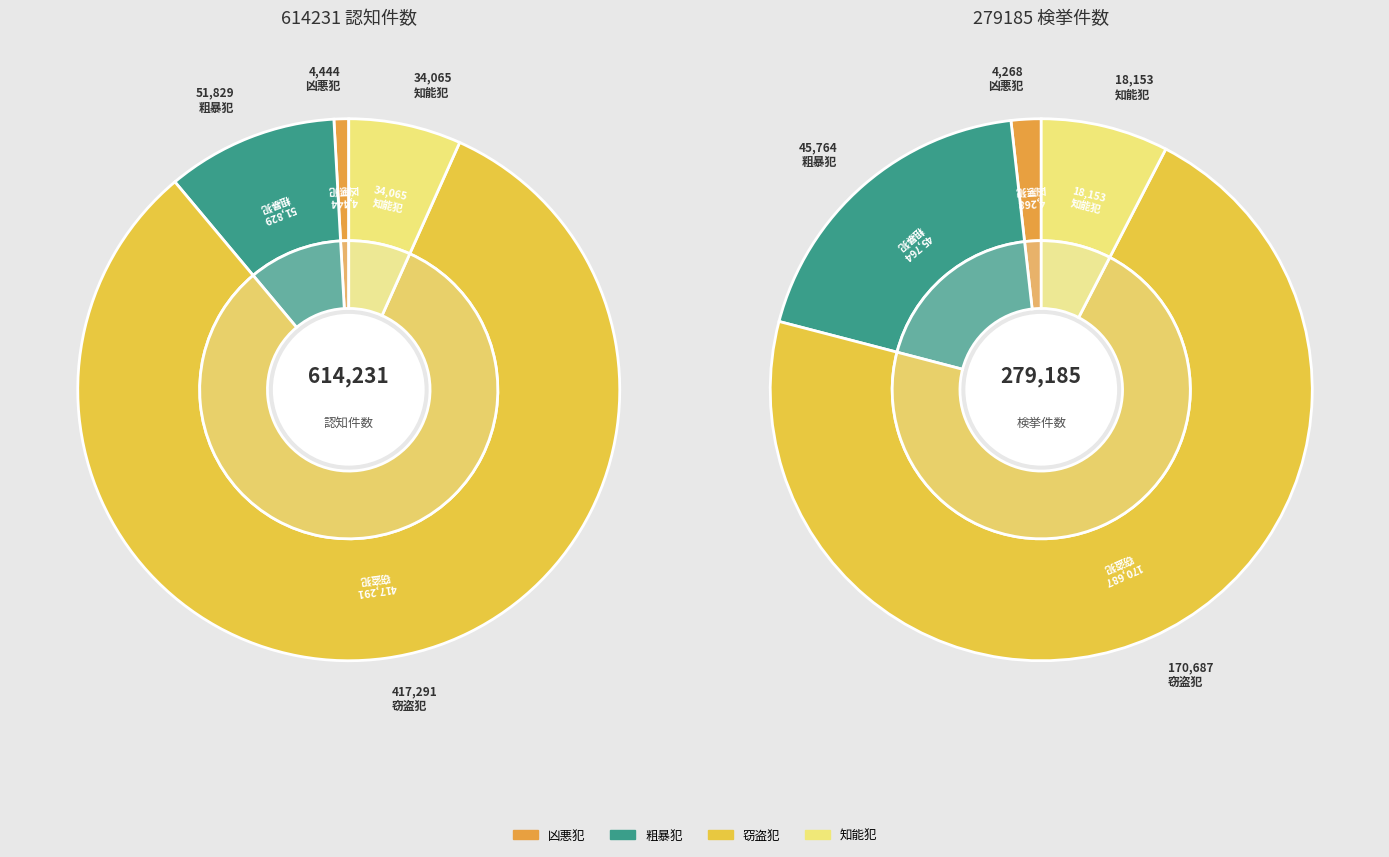

Count the number of slices in the pie.

4